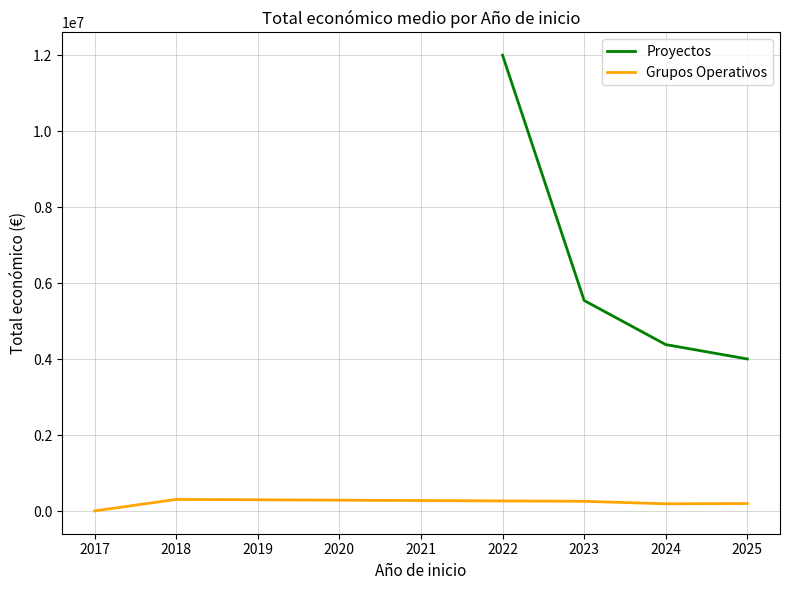

Between 2023 and 2024, which series saw the biggest shift?

Proyectos